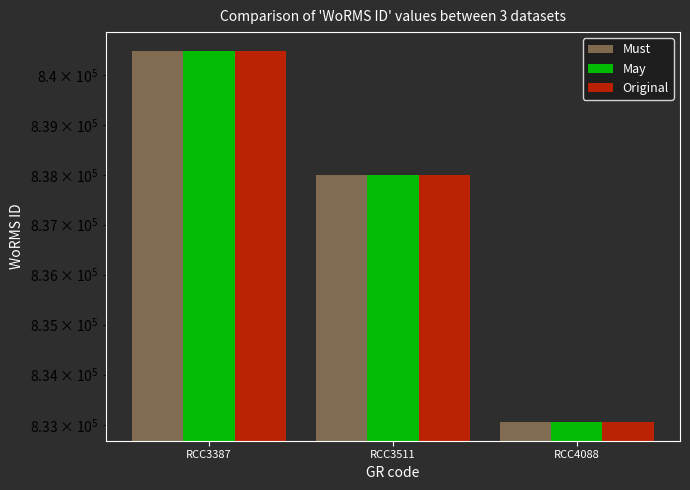

Is the value of Must at RCC3387 greater than the value of May at RCC3511?

Yes